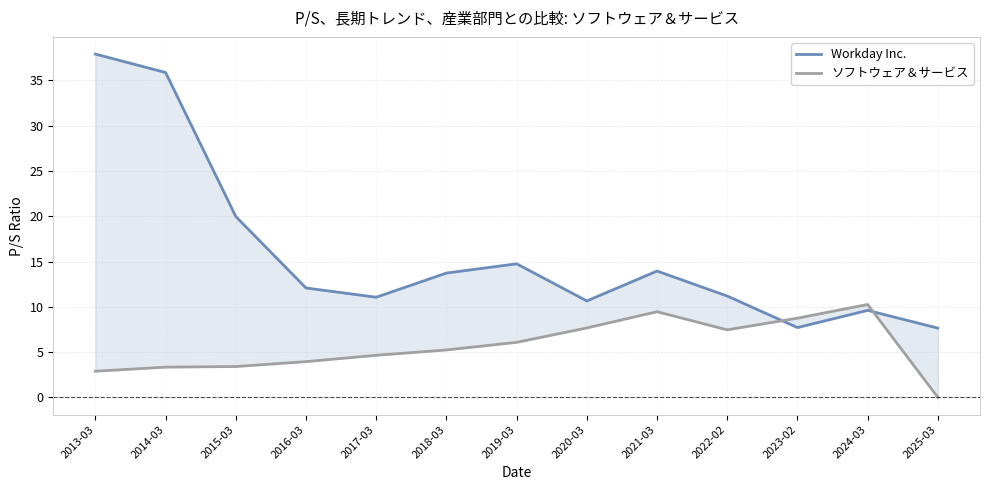

How many interior local peaks does the ソフトウェア＆サービス series have?

2